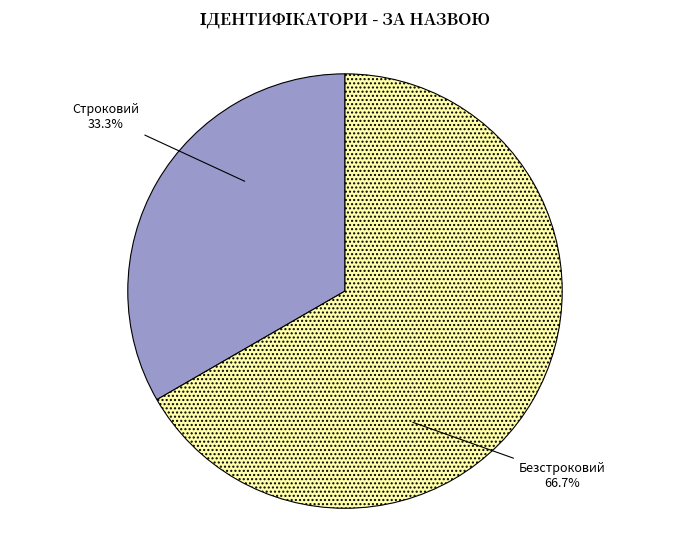

Which has a higher value, Безстроковий or Строковий?

Безстроковий